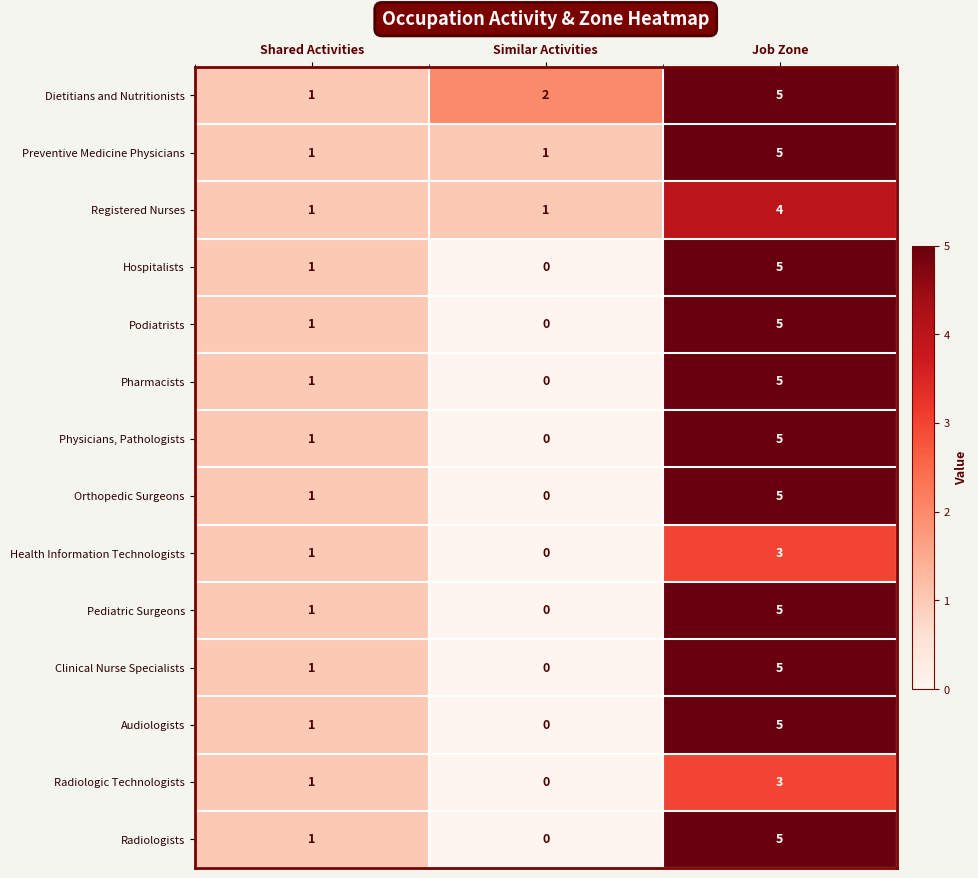

How many values in Pharmacists are above zero?

2